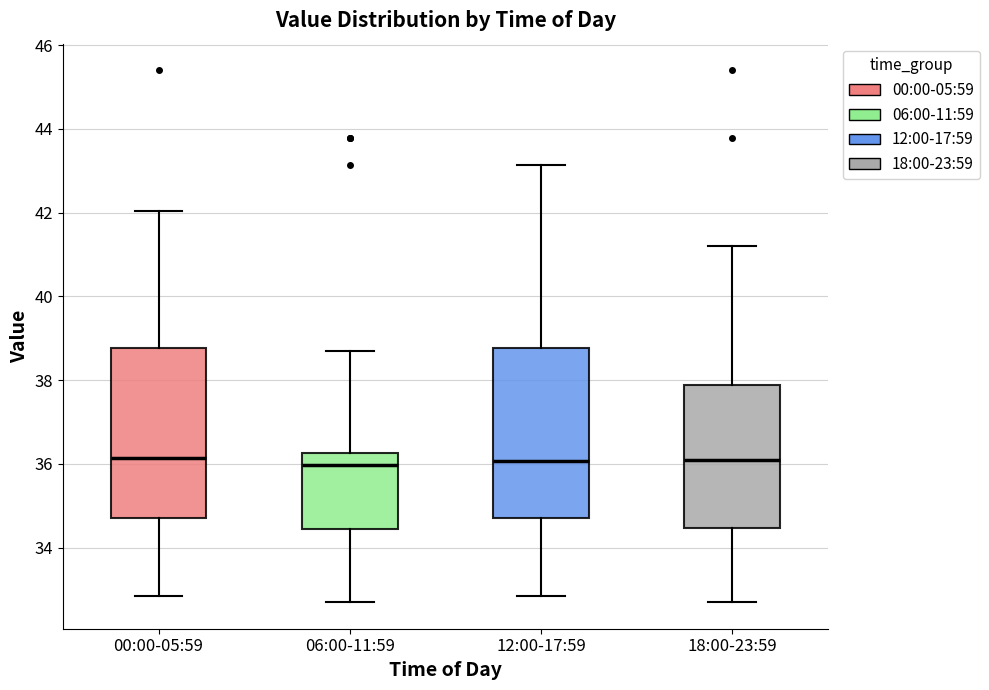

Where does the lower whisker of the box for 12:00-17:59 end on the y-axis? The values are not printed on the chart, so give them approximately, as read against the axis.

32.8